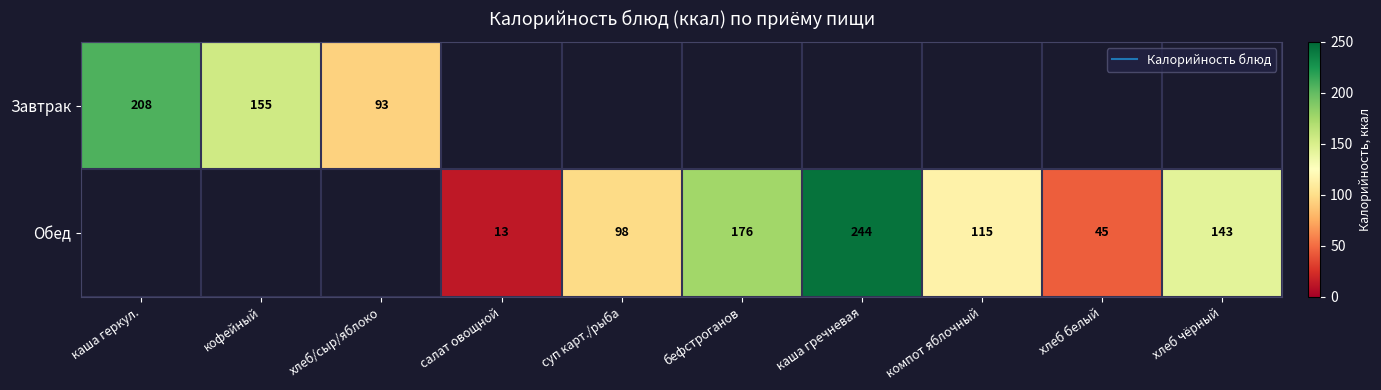

Between каша геркул. and хлеб/сыр/яблоко, which series saw the biggest shift?

Завтрак